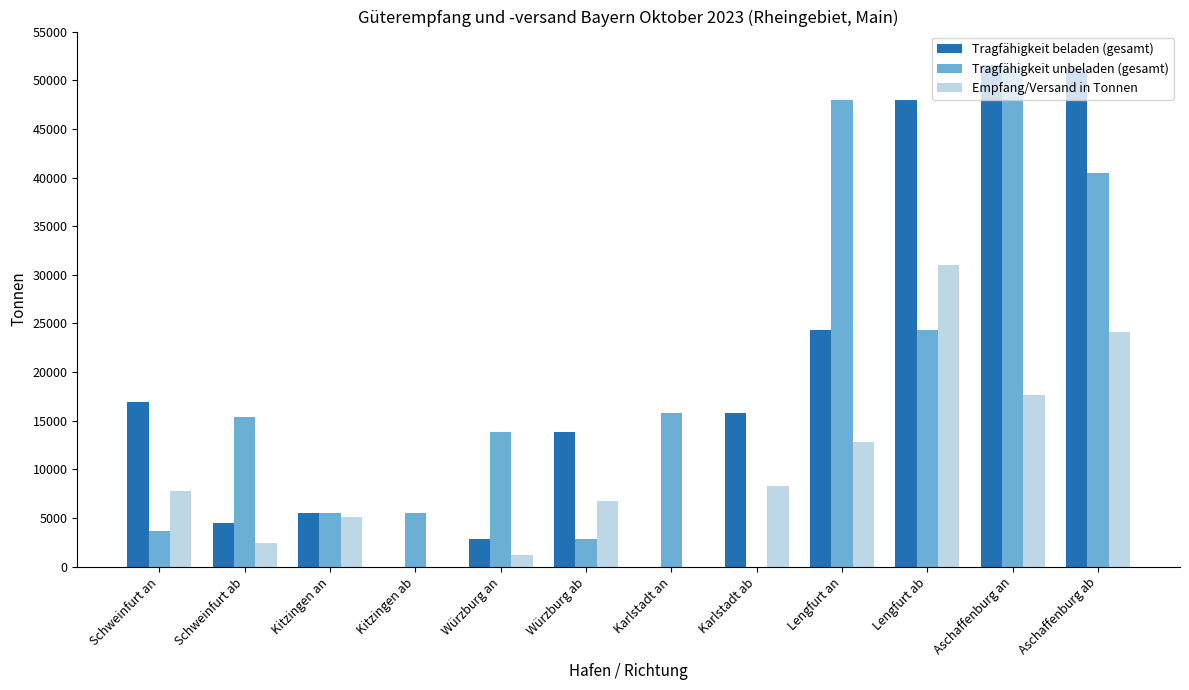

Are the bars horizontal?

No